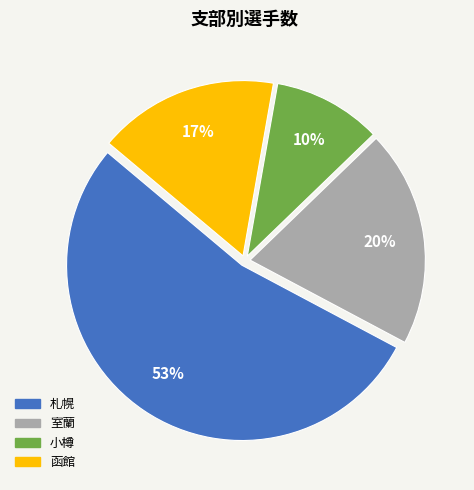

To the nearest percent, what is the difference between the largest and smallest slice percentages?

43%